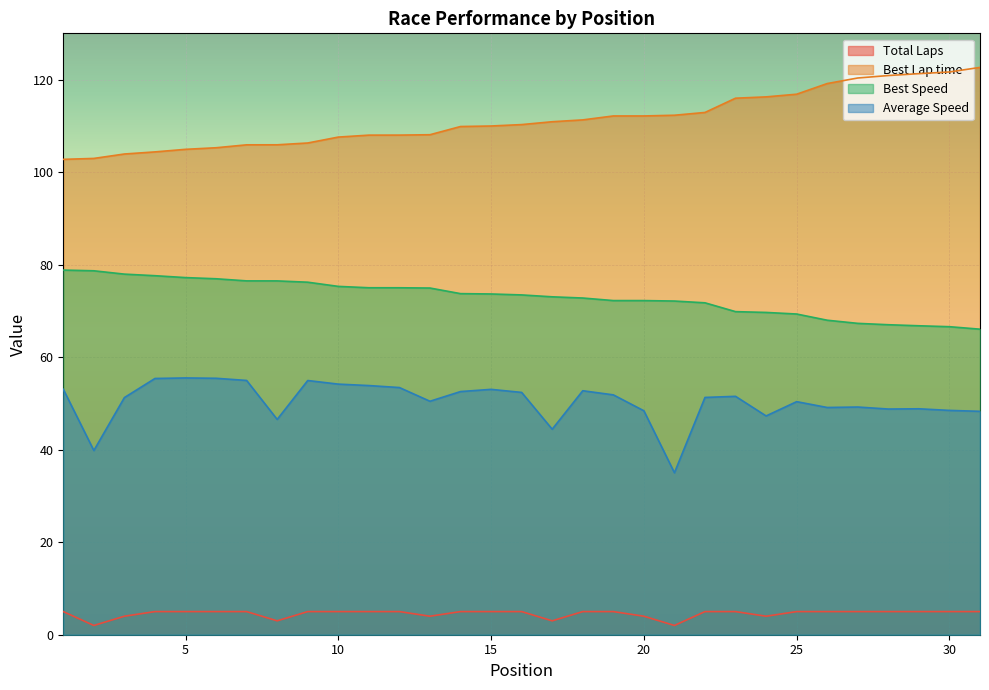

Which series has the largest total across all categories?

Best Lap time